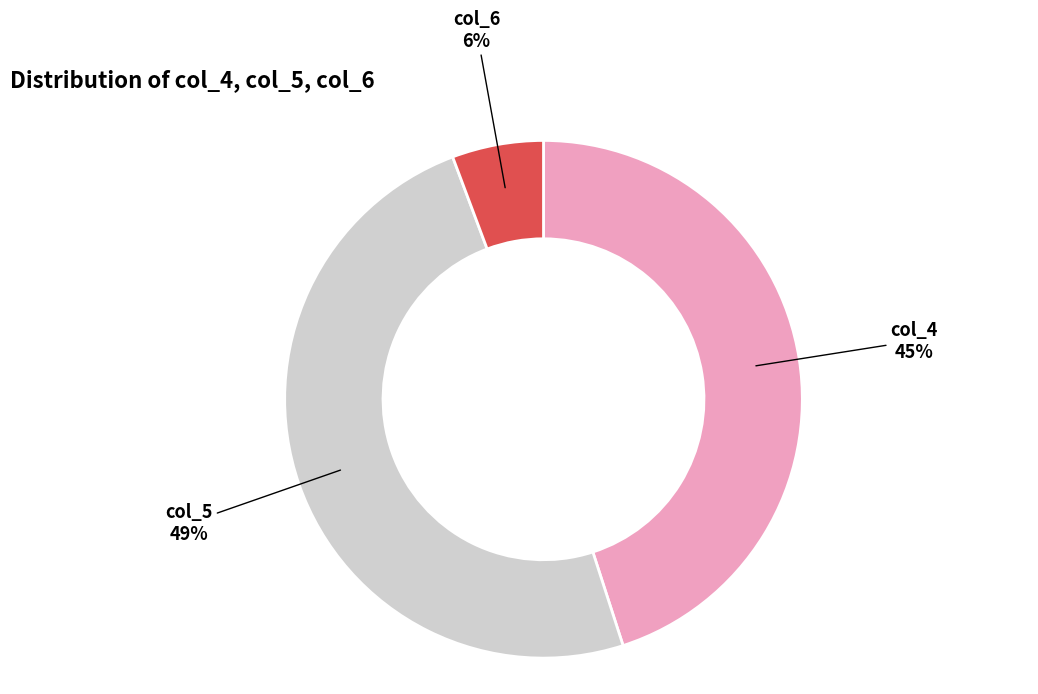

Which category has the biggest portion of the pie?

col_5